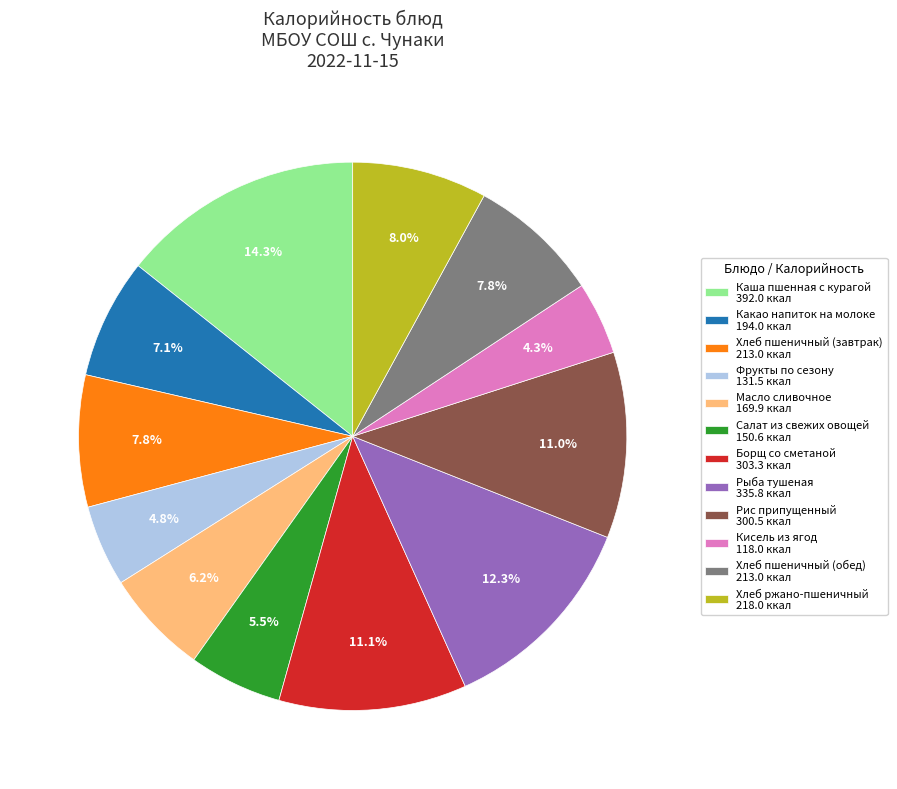

Approximately how many times larger is the value at Хлеб пшеничный (обед) compared to Фрукты по сезону?

1.6